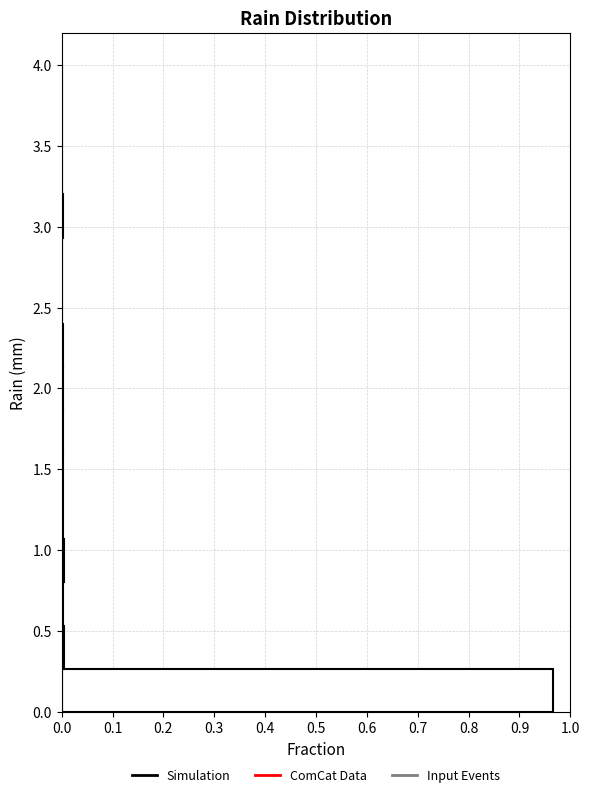

How long is the bar that spans 0.00 to 0.25 on the y-axis? Neither the bar edges nor the lengths are printed on the chart, so give them approximately, as read against the axes.

0.97